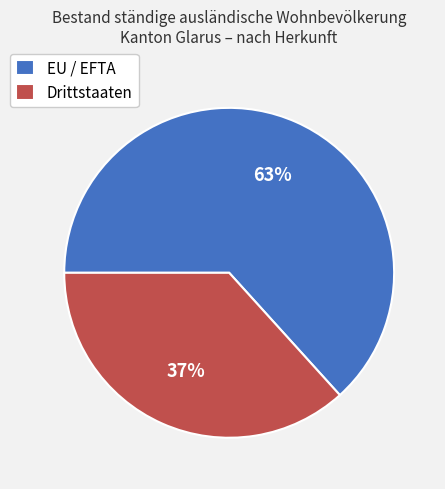

What is the ratio of the value at EU / EFTA to the value at Drittstaaten?

1.7